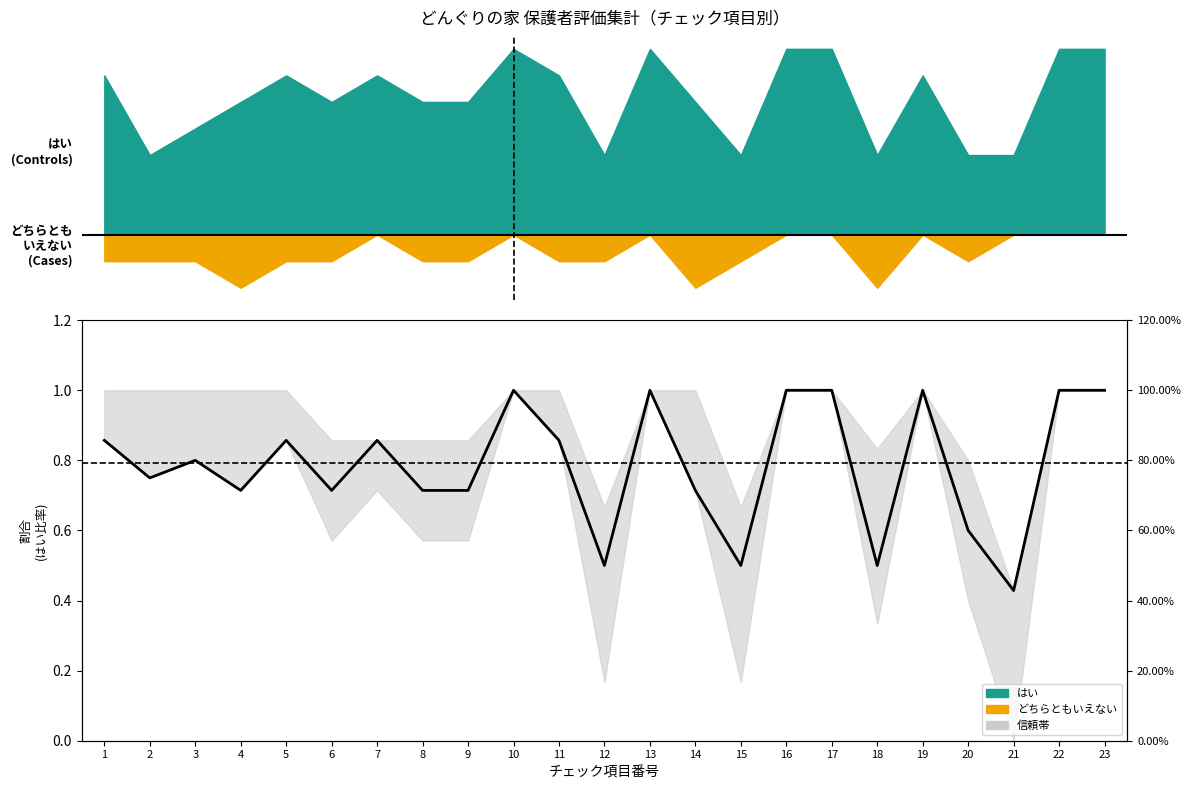

Is it true that the value at 14 is 1.3?

False